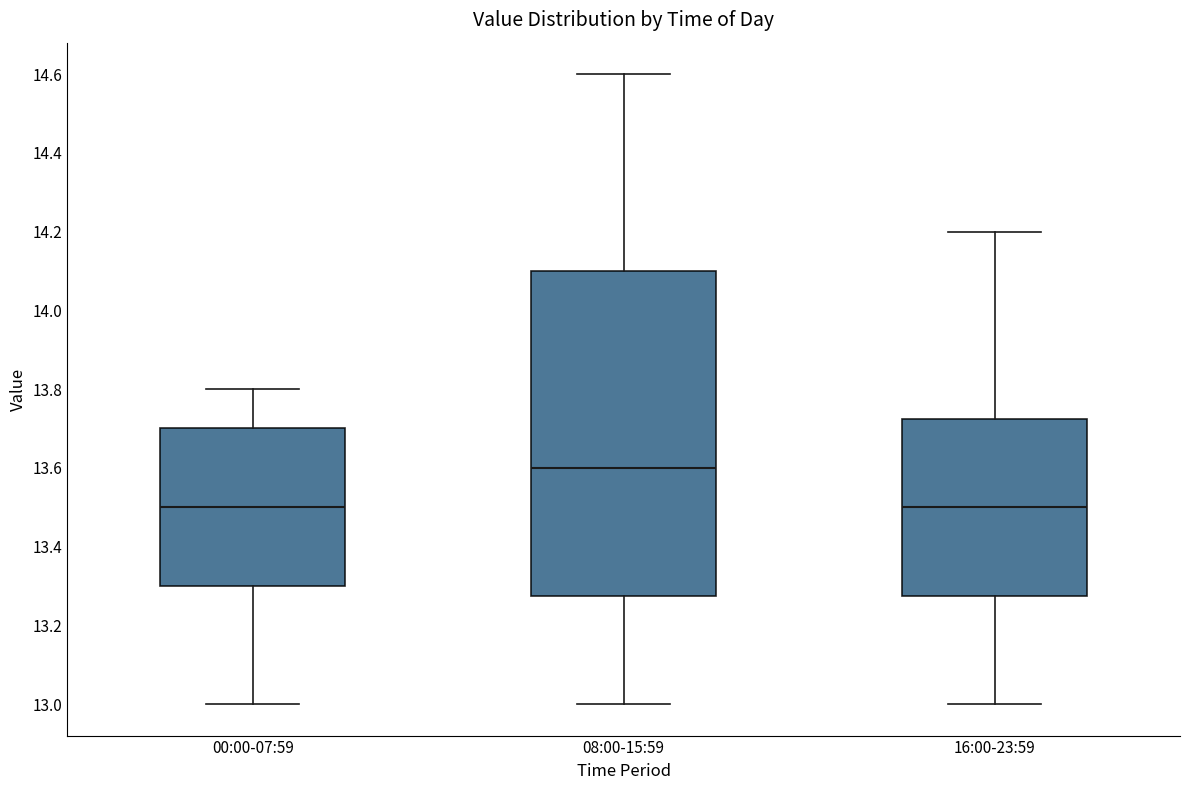

Where does the median line of the box for 16:00-23:59 sit on the y-axis? The values are not printed on the chart, so give them approximately, as read against the axis.

13.50